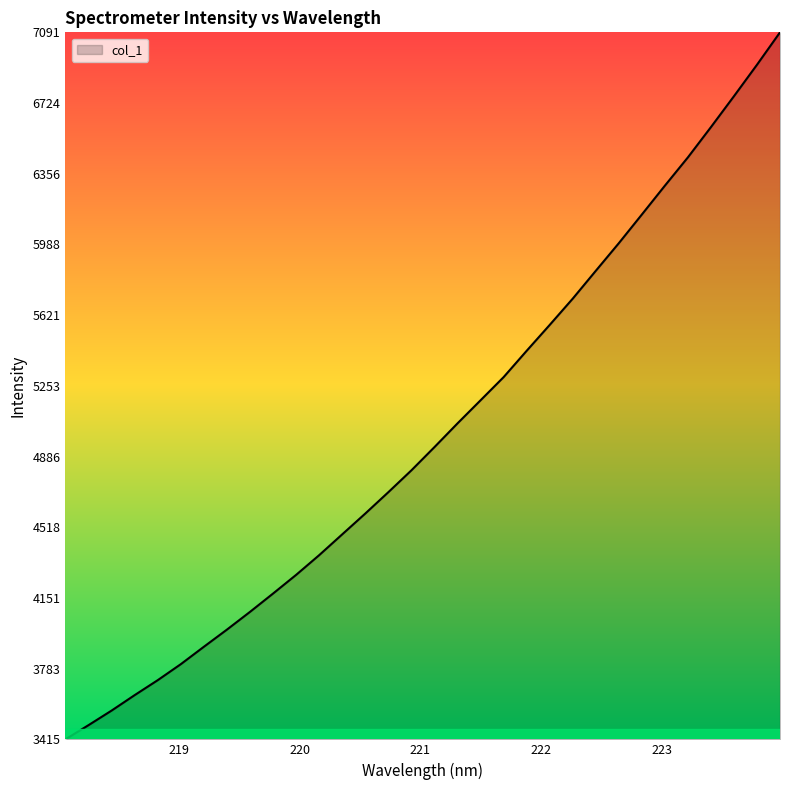

What is the greatest value displayed?

7091.2